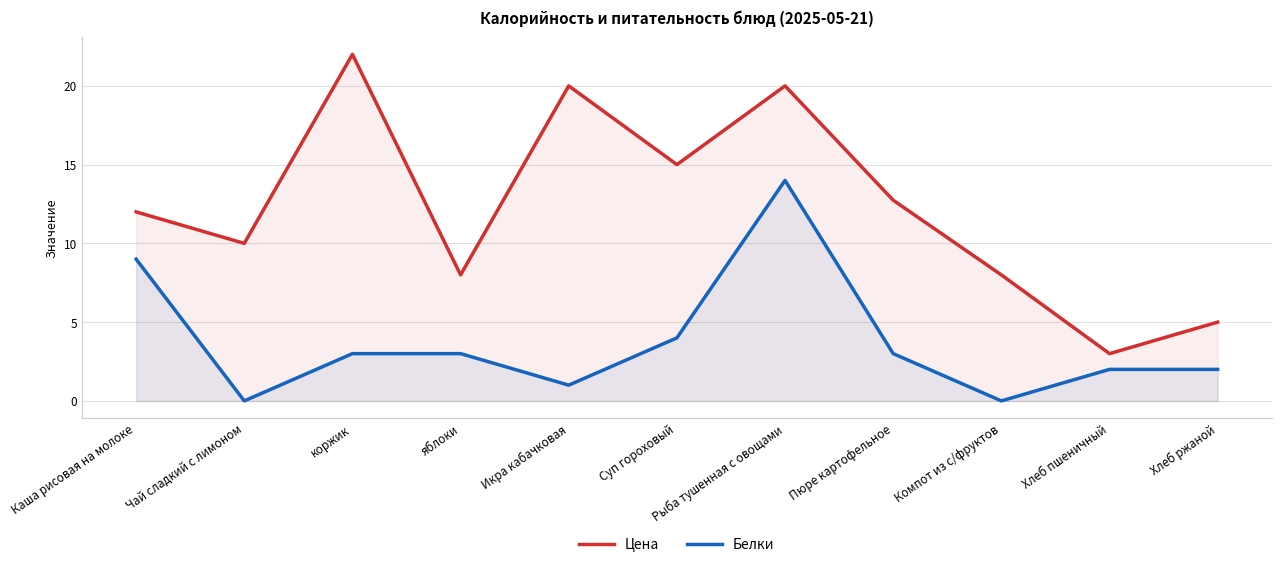

At which category does Цена reach its first local valley?

Чай сладкий с лимоном